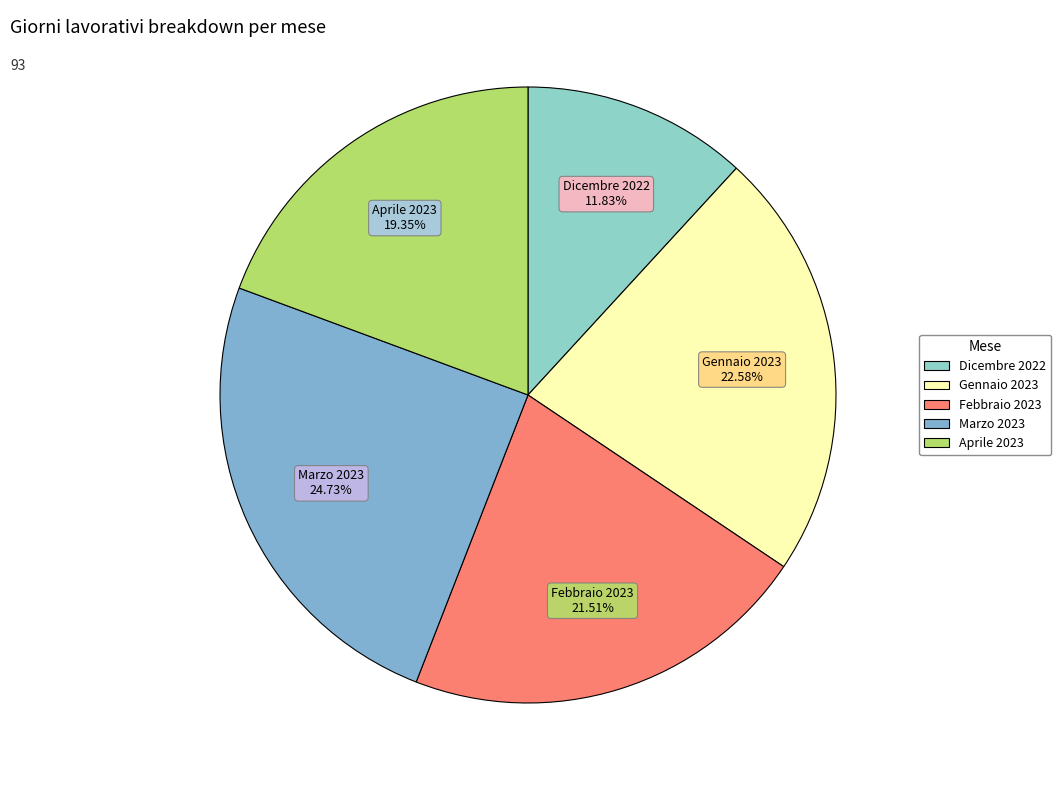

Which category has the smallest portion of the pie?

Dicembre 2022